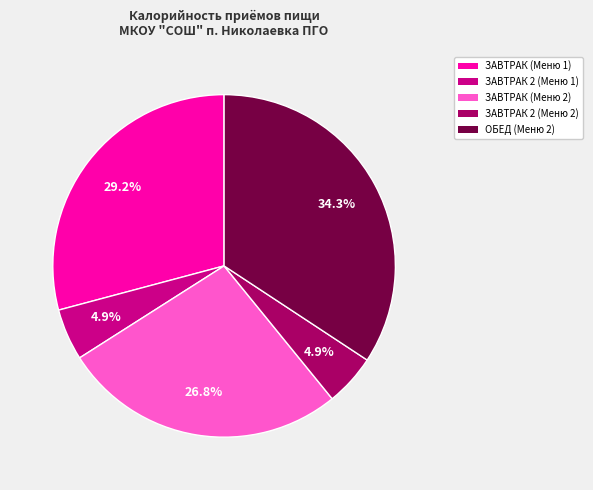

To the nearest percent, what percentage of the pie is ЗАВТРАК (Меню 1)?

29%